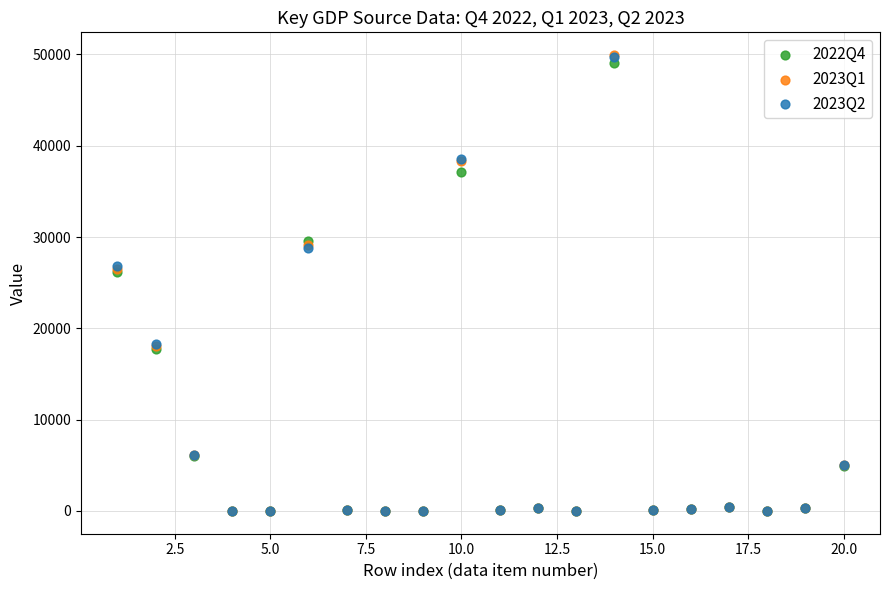

What are all the series names shown in the legend?

2022Q4, 2023Q1, 2023Q2